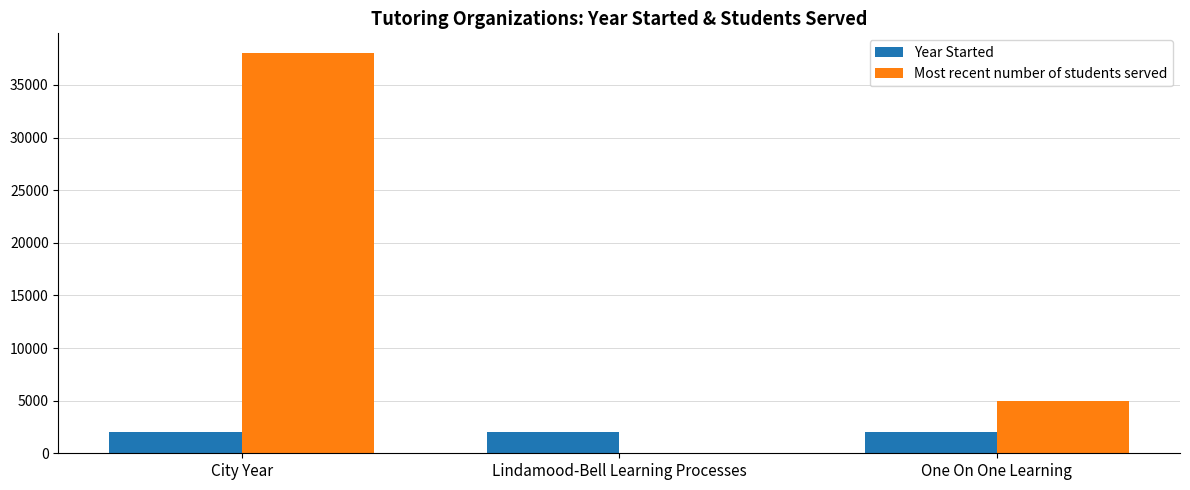

What is the sum of the Most recent number of students served values at City Year and Lindamood-Bell Learning Processes?

38000